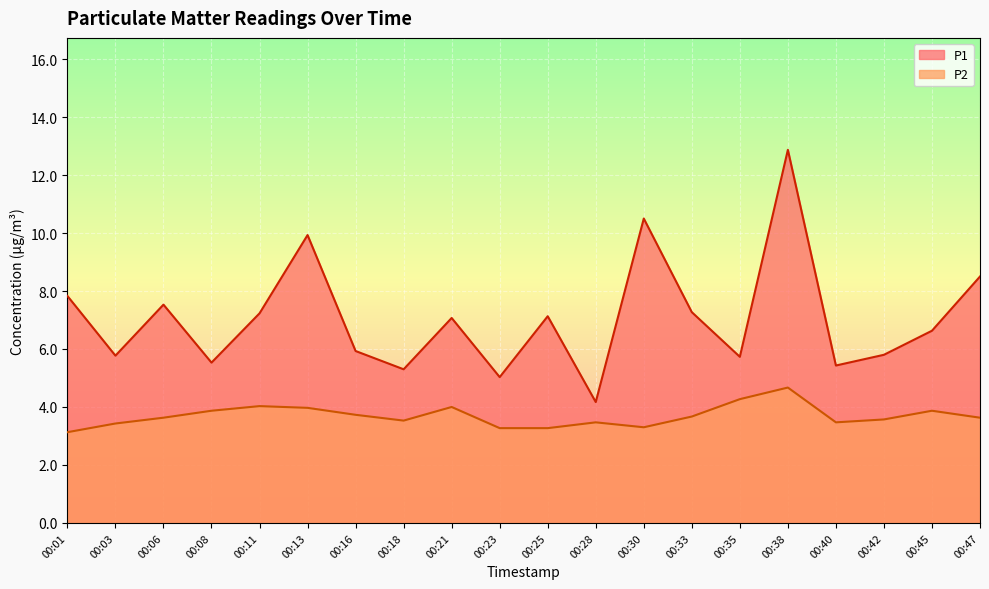

The value of P2 at 00:06 is 6.4. True or false?

False